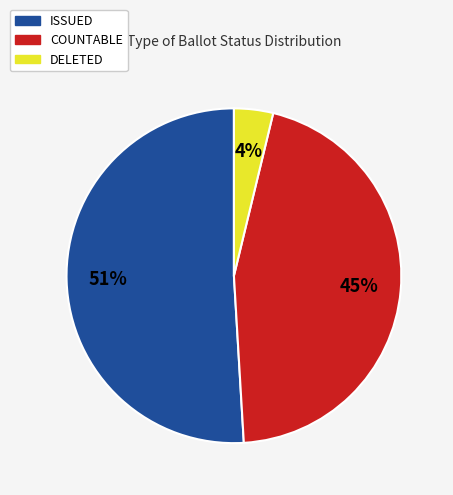

Between COUNTABLE and DELETED, which is larger?

COUNTABLE